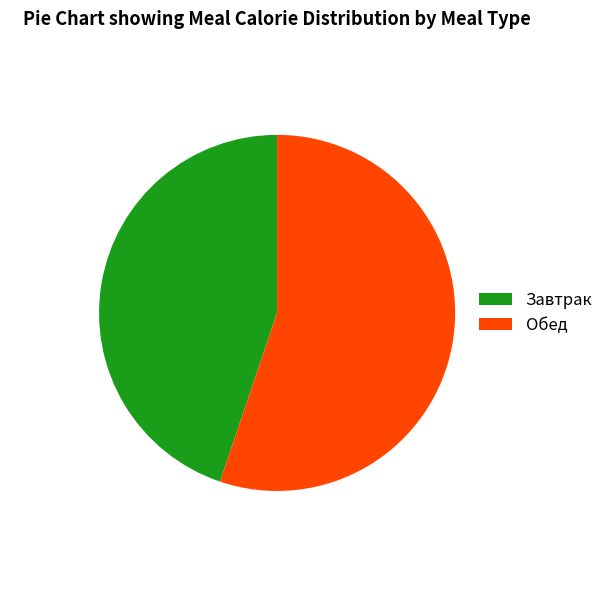

Is there a majority slice in this chart?

Yes